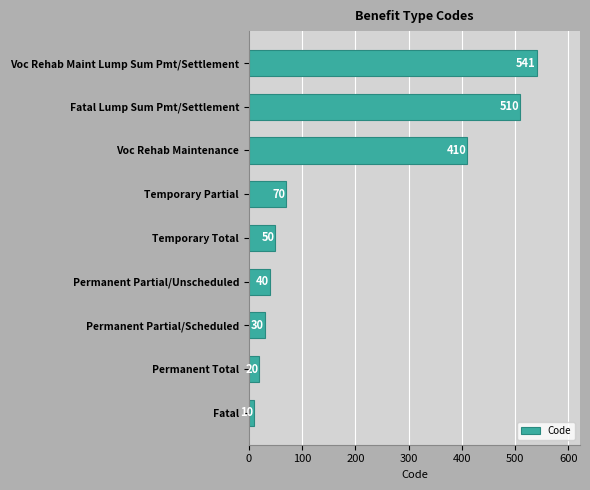

What is the minimum value shown in the chart?

10